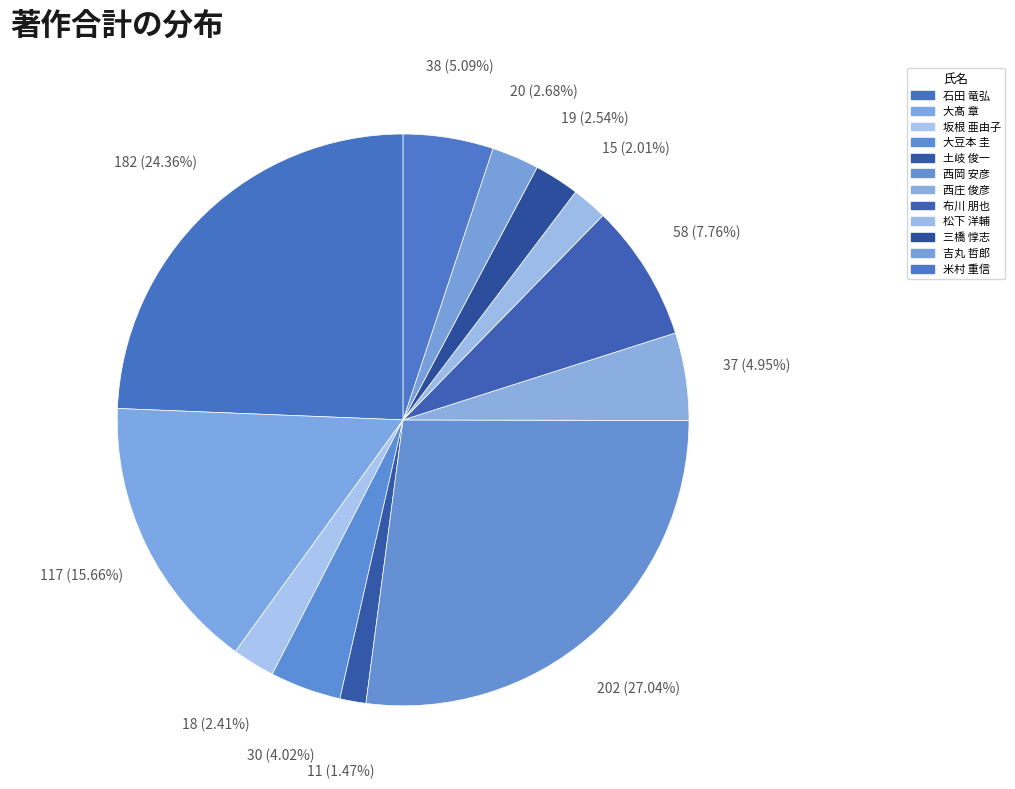

Is it true that 三橋 惇志 is 3% of the pie?

True